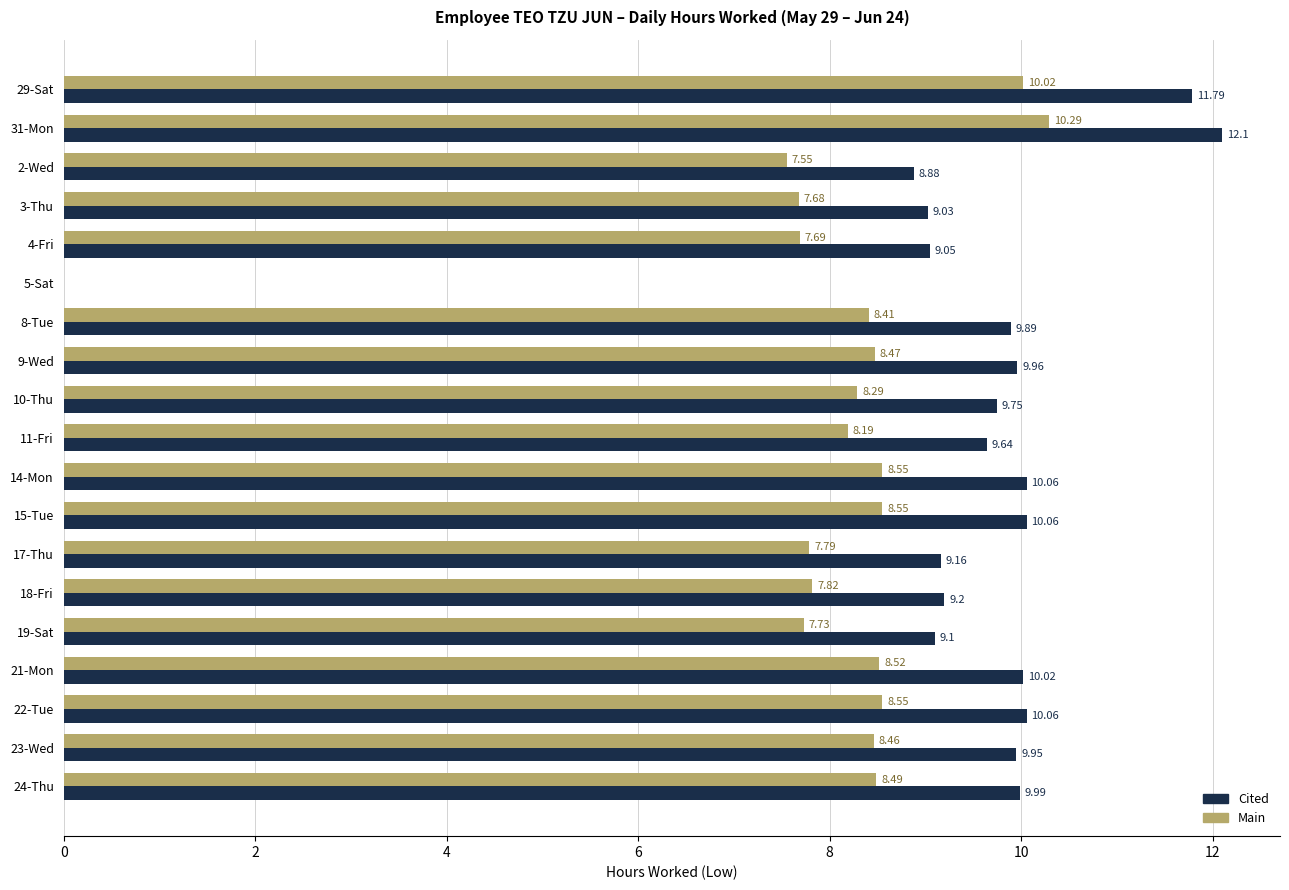

Is the value of Cited at 18-Fri greater than the value of Main at 22-Tue?

Yes